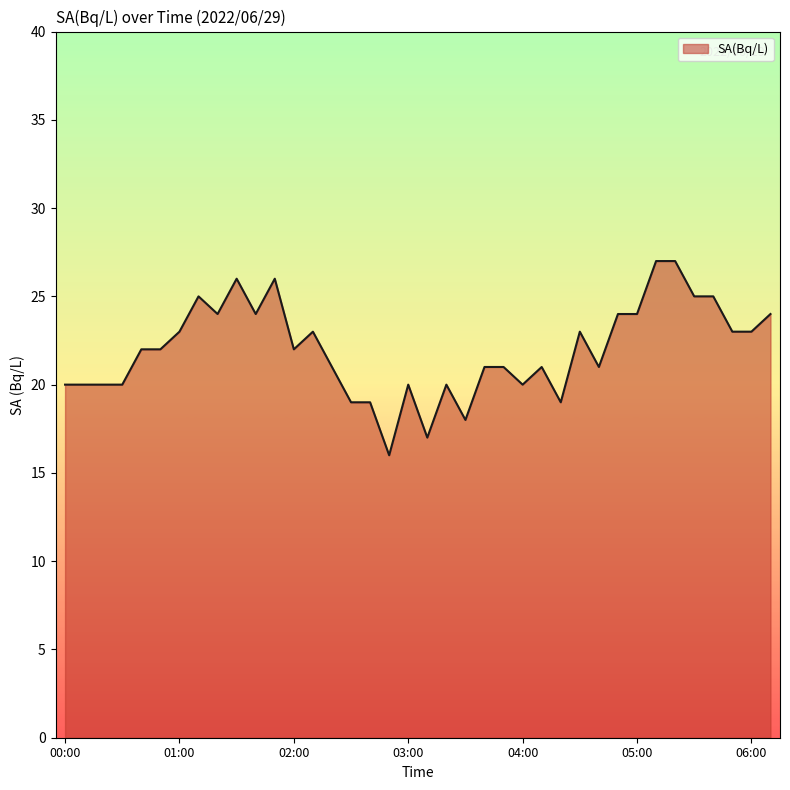

What is the maximum value shown in the chart?

27